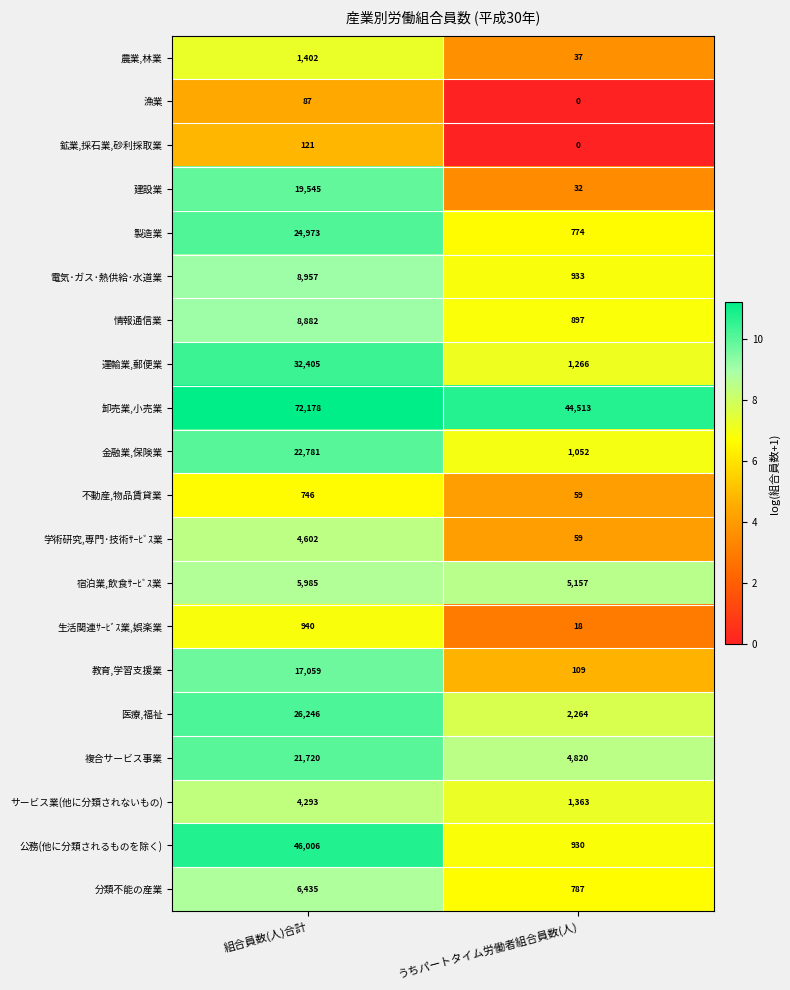

Which label corresponds to the largest value in the chart?

組合員数(人)合計